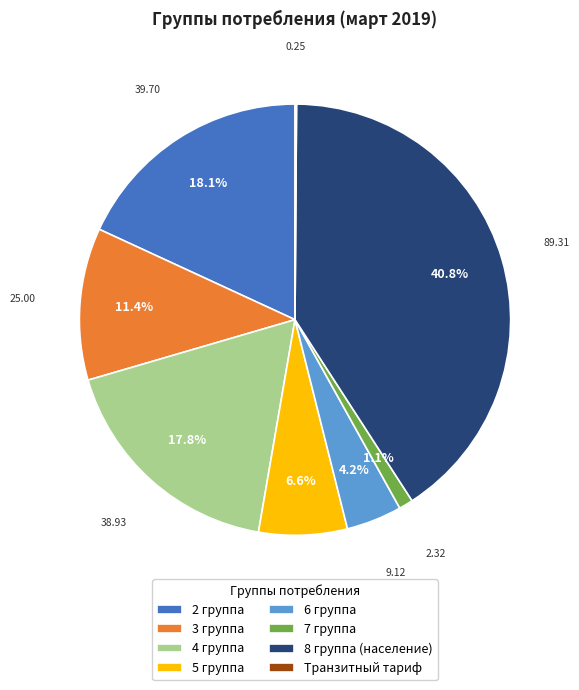

To the nearest percent, what is the difference between the 7 группа and 3 группа slice percentages?

10%